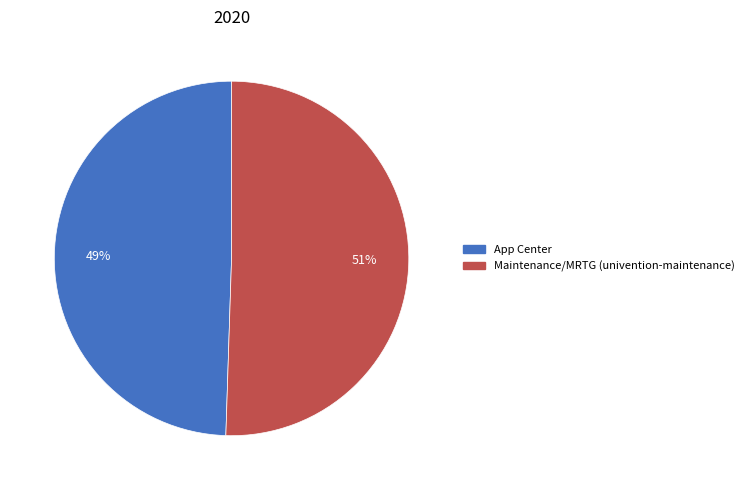

Rank the categories by value from highest to lowest.

Maintenance/MRTG (univention-maintenance), App Center